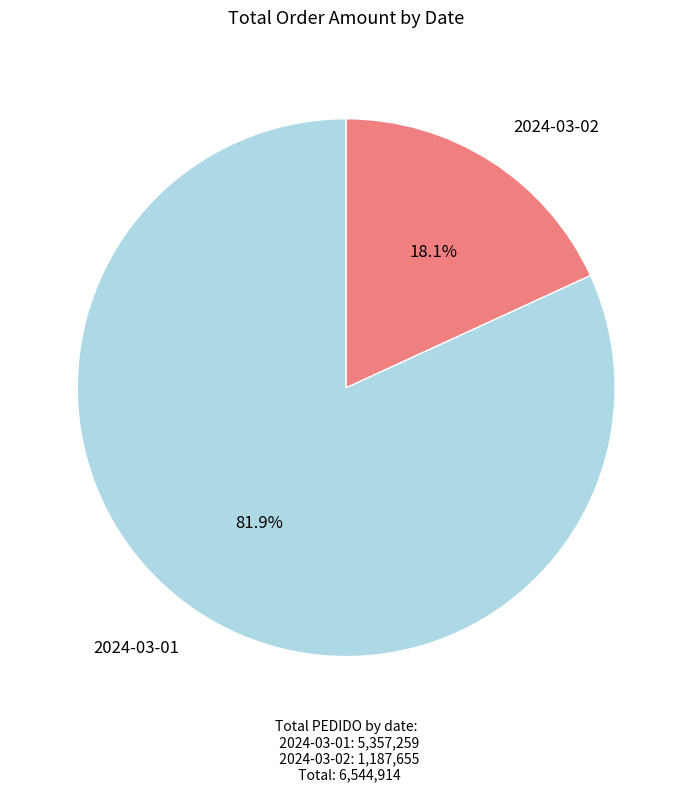

How many segments does this pie chart have?

2